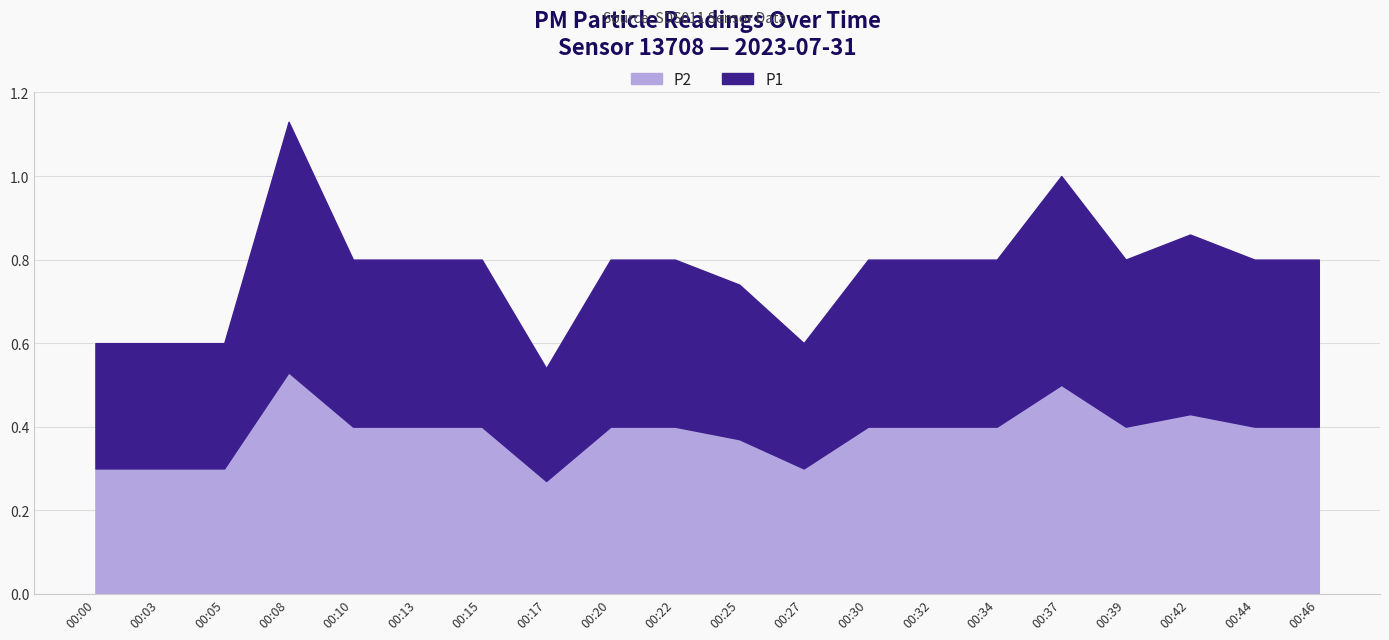

Is it true that P2 equals 0.4 at 00:27?

False